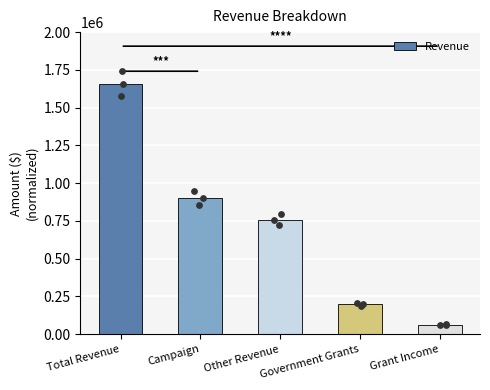

Approximately how many times larger is the value at Other Revenue compared to Campaign?

0.8